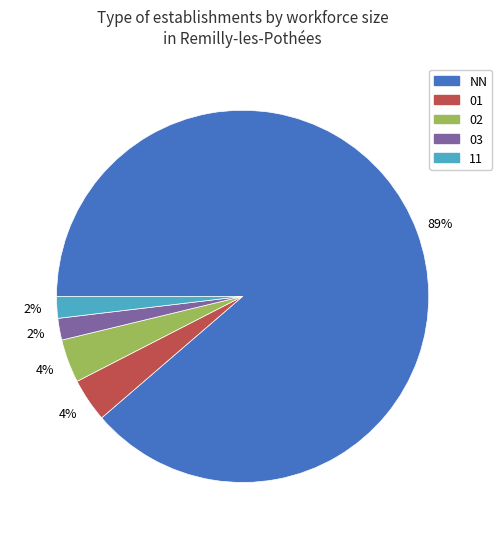

How many segments does this pie chart have?

5